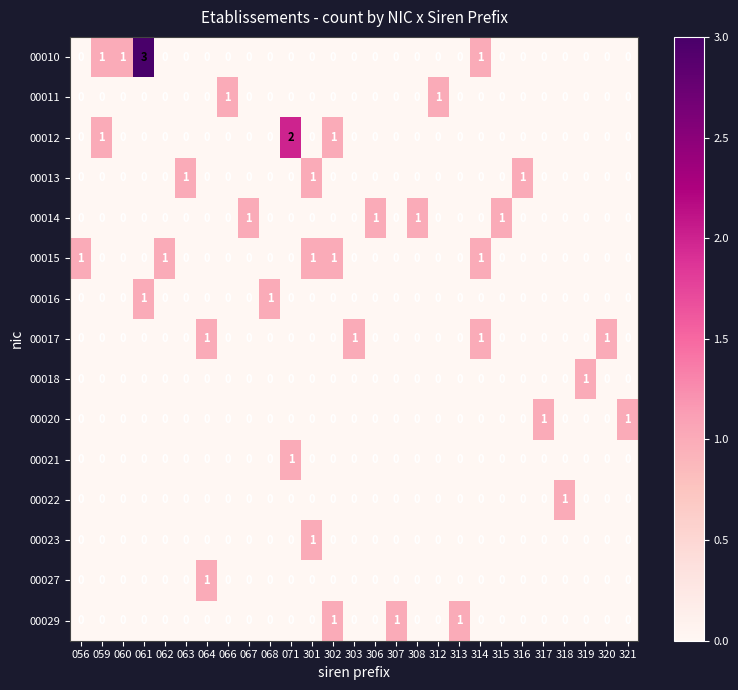

What is the maximum value shown in the chart?

3